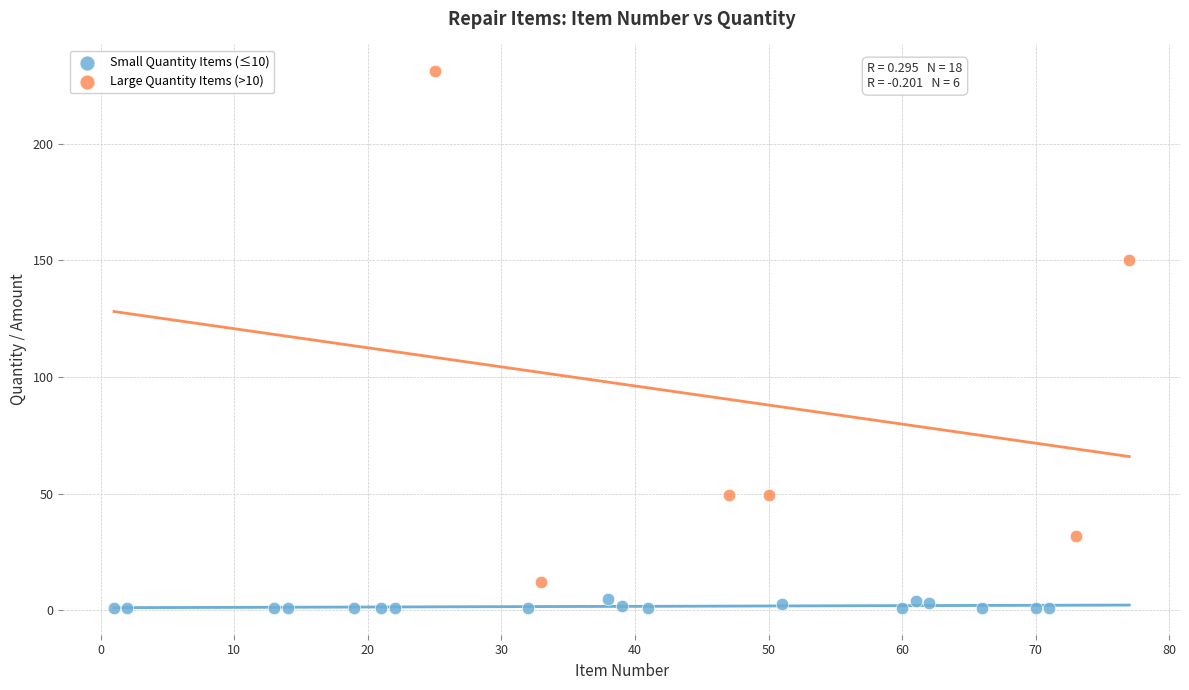

What are all the series names shown in the legend?

Small Quantity Items (≤10), Large Quantity Items (>10)